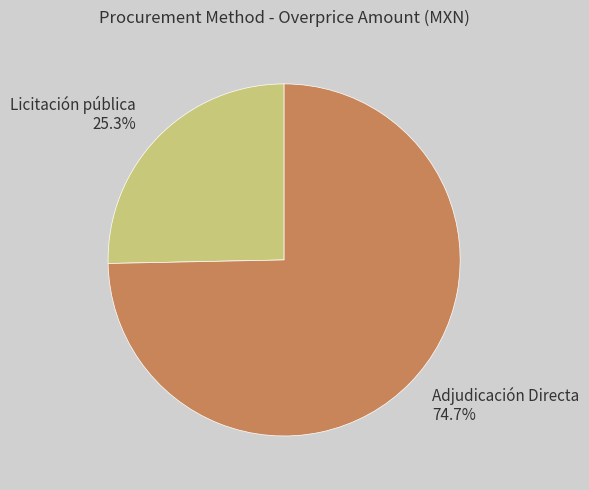

The Licitación pública slice represents 40% of the pie. True or false?

False